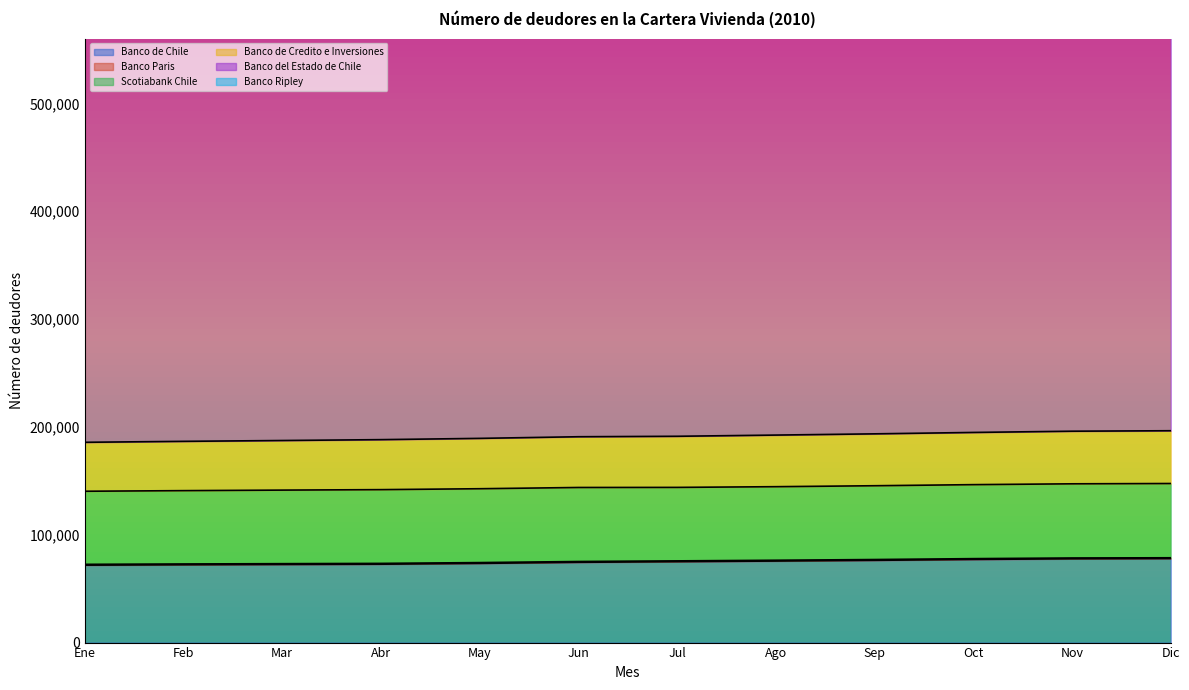

What is the sum of the Banco Ripley values at Oct and Nov?

8255